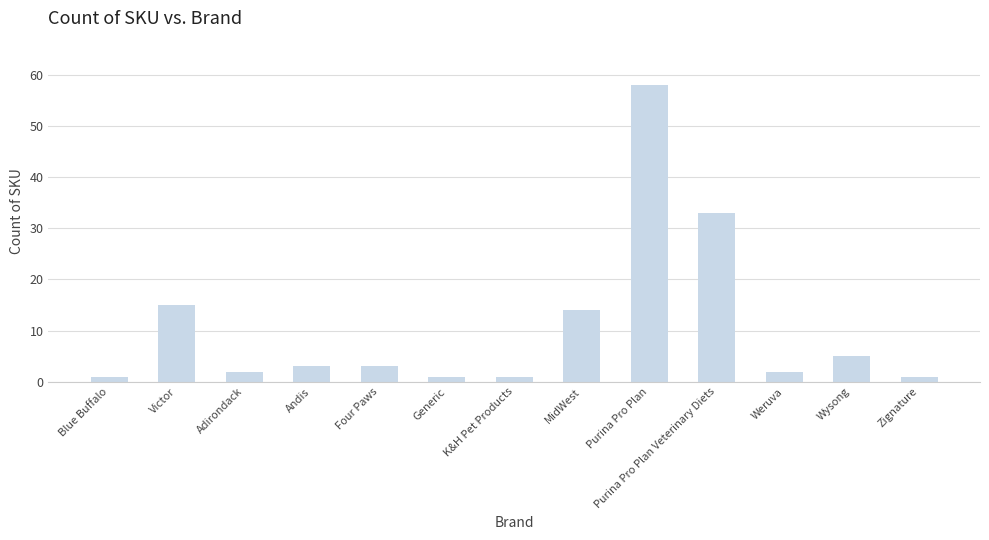

Are the bars horizontal?

No